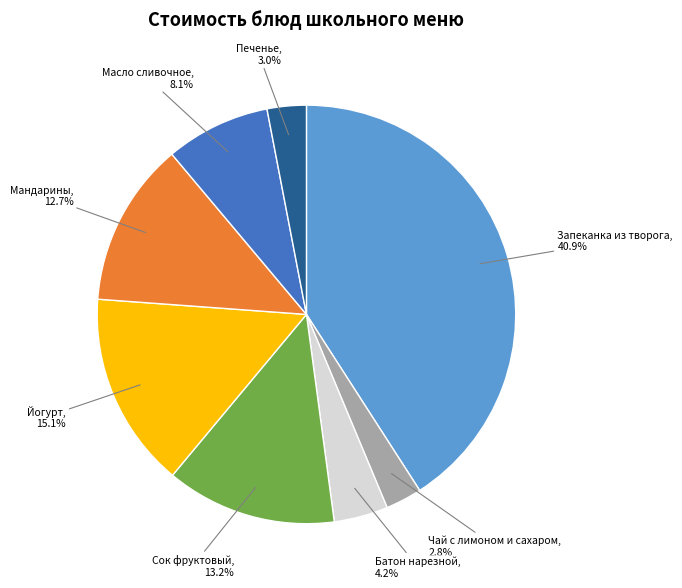

What is the largest slice in the pie chart?

Запеканка из творога